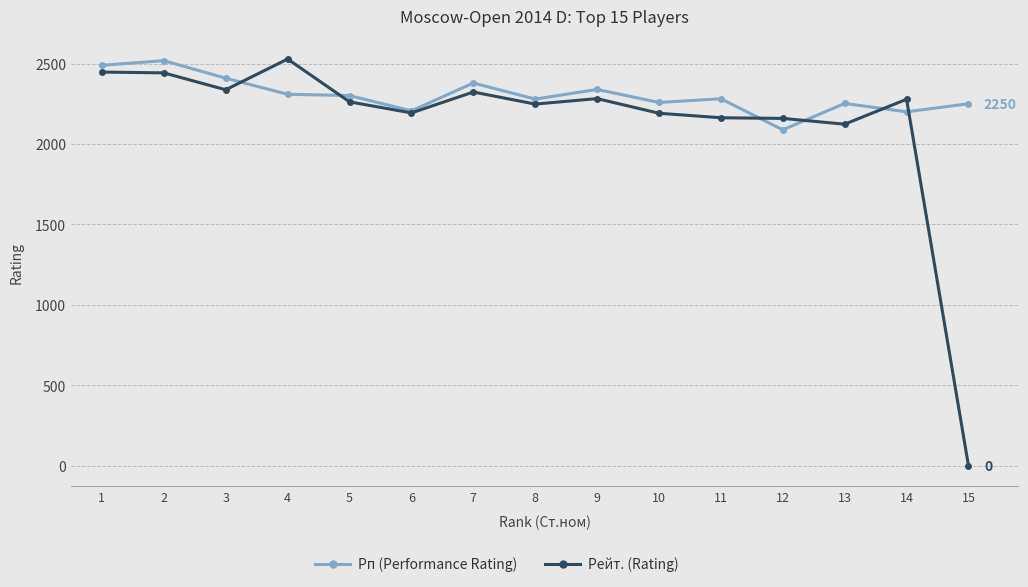

What value does the Рейт. (Rating) series have at 8?

2248